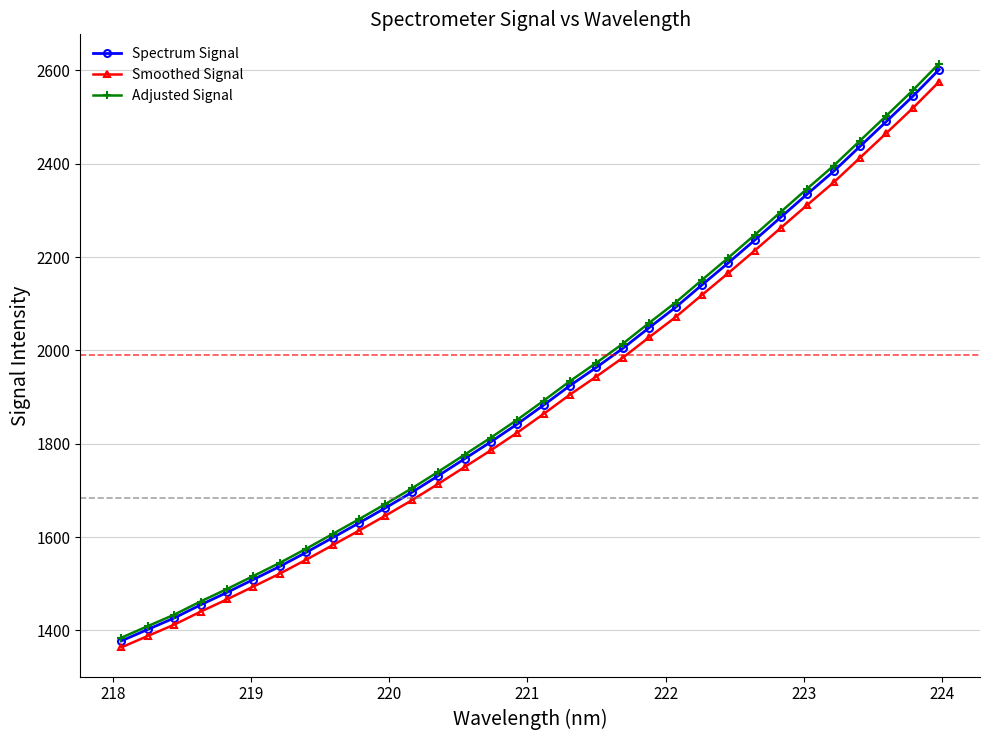

True or false: Smoothed Signal and Spectrum Signal intersect in this chart.

False